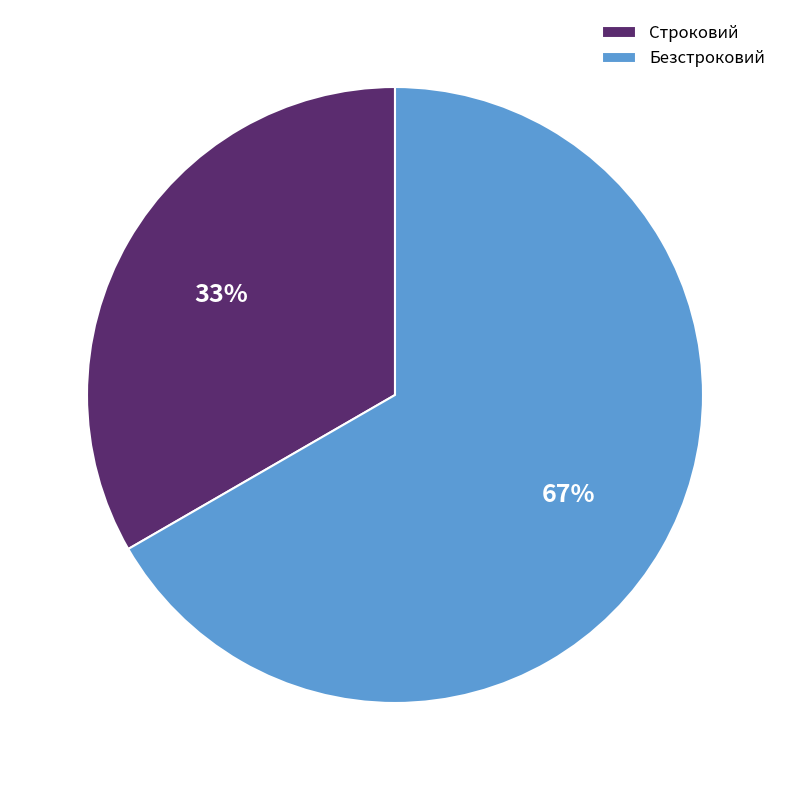

Approximately how many times larger is the value at Строковий compared to Безстроковий?

0.5